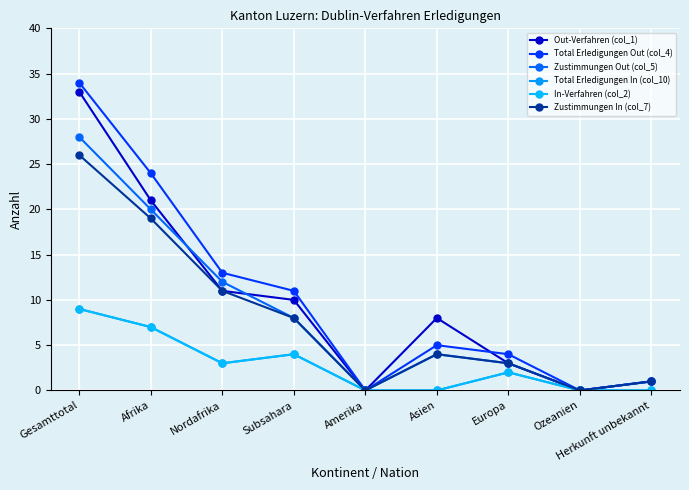

At which category does In-Verfahren (col_2) reach its first local peak?

Subsahara